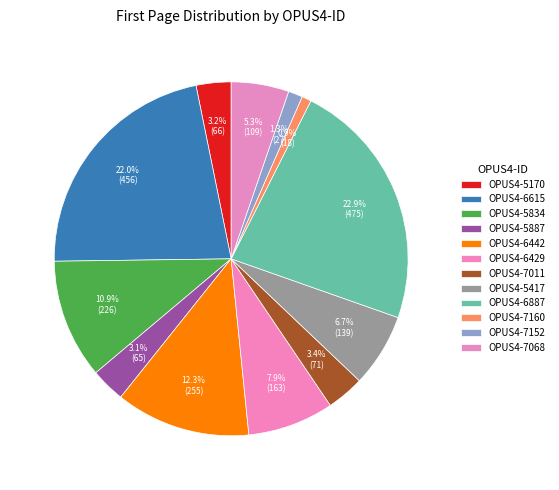

What percentage is the OPUS4-5887 slice, to the nearest percent?

3%